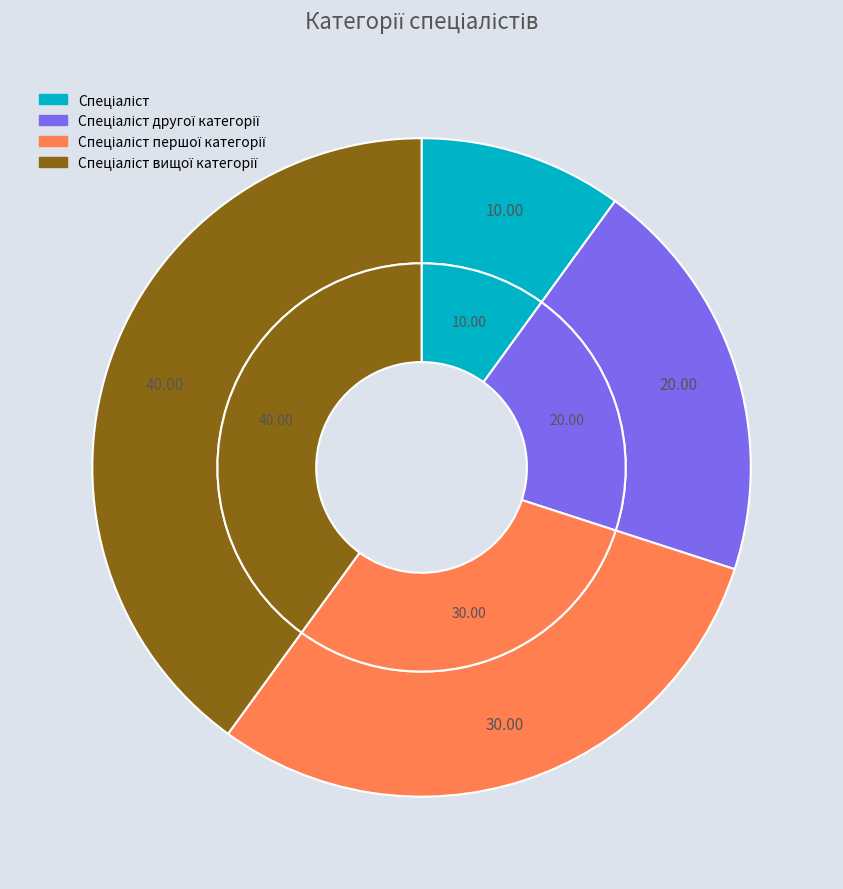

Which category has the biggest portion of the pie?

Спеціаліст вищої категорії